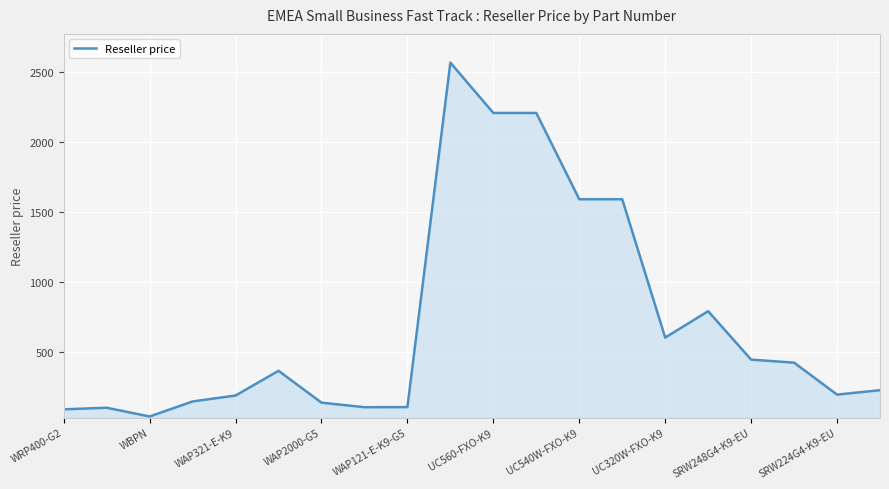

What is the maximum value shown in the chart?

2565.7